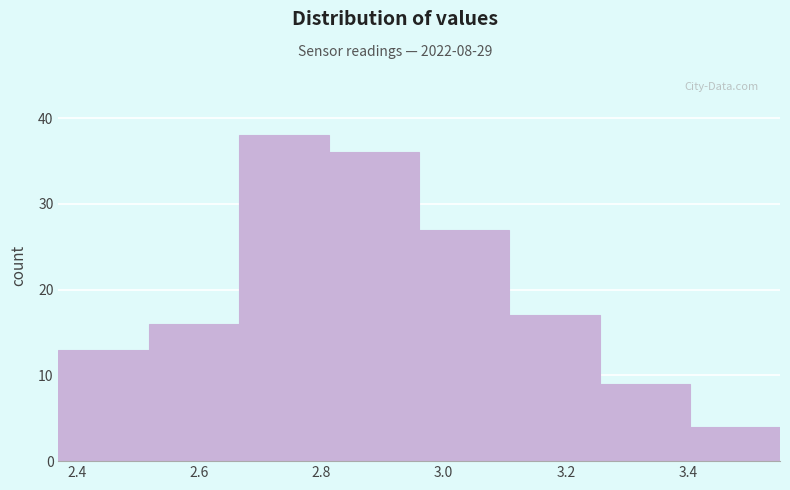

Which range on the x-axis has the tallest bar?

2.66 to 2.82